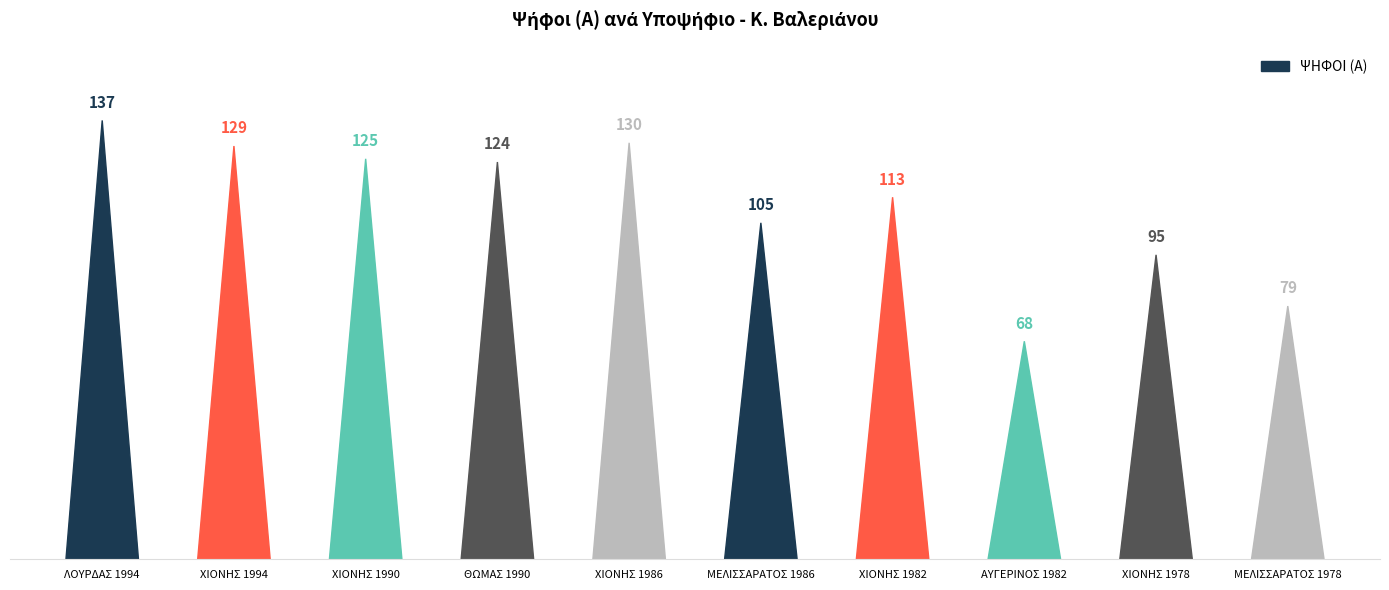

What is the maximum value shown in the chart?

137